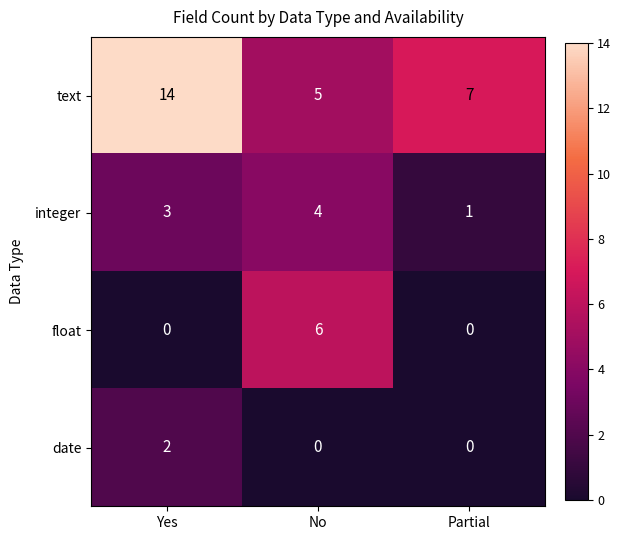

Rank the series by their maximum value, from lowest to highest.

date, integer, float, text